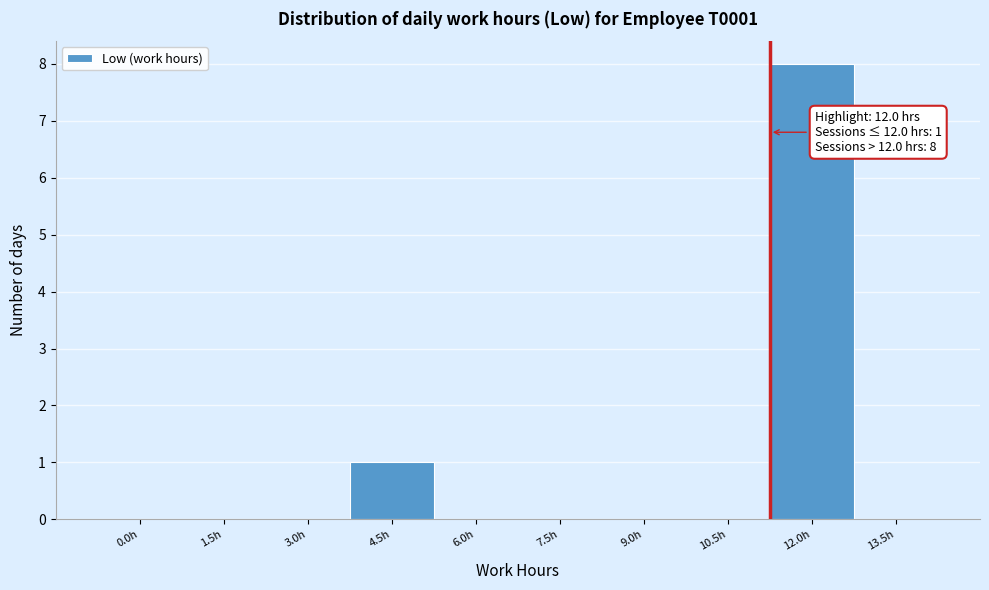

Reading left to right, transcribe all the data shown in this chart.

0.0h=0	1.5h=0	3.0h=0	4.5h=1	6.0h=0	7.5h=0	9.0h=0	10.5h=0	12.0h=8	13.5h=0